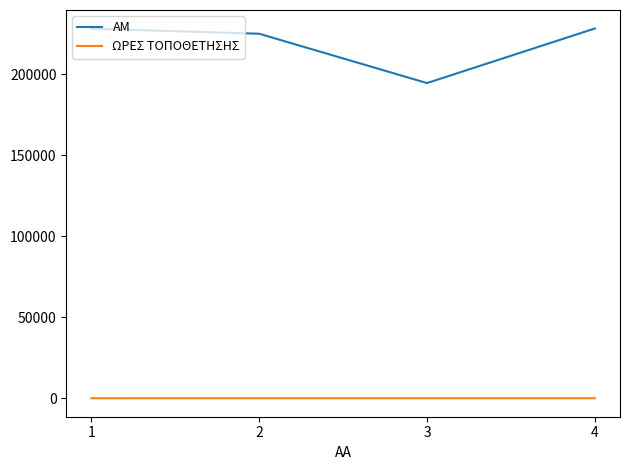

Read the ΑΜ value at 2, to the nearest 100.

224900